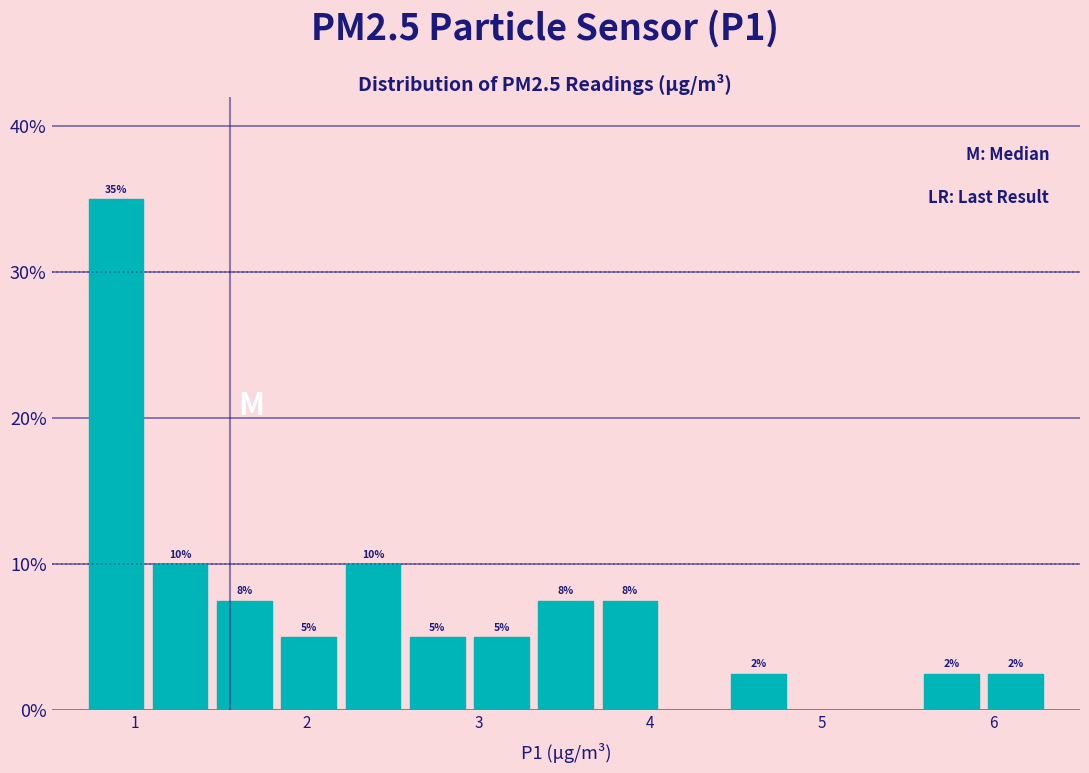

Read against the x-axis, roughly where is the centre of the tallest bar?

0.9